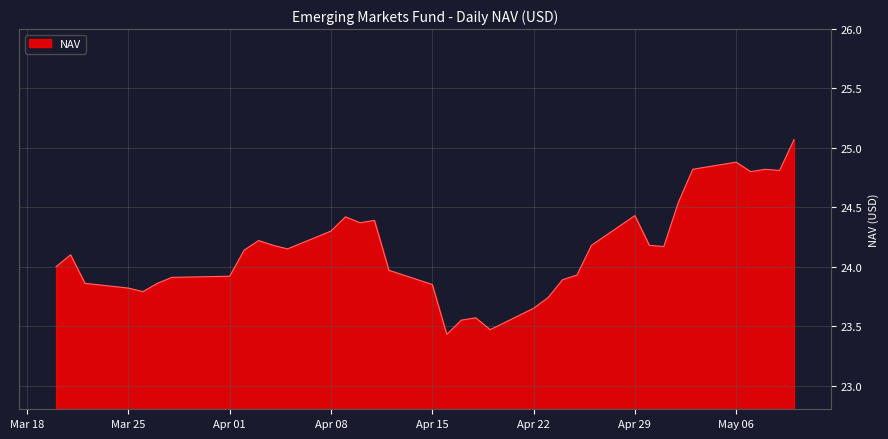

What is the maximum value shown in the chart?

25.1